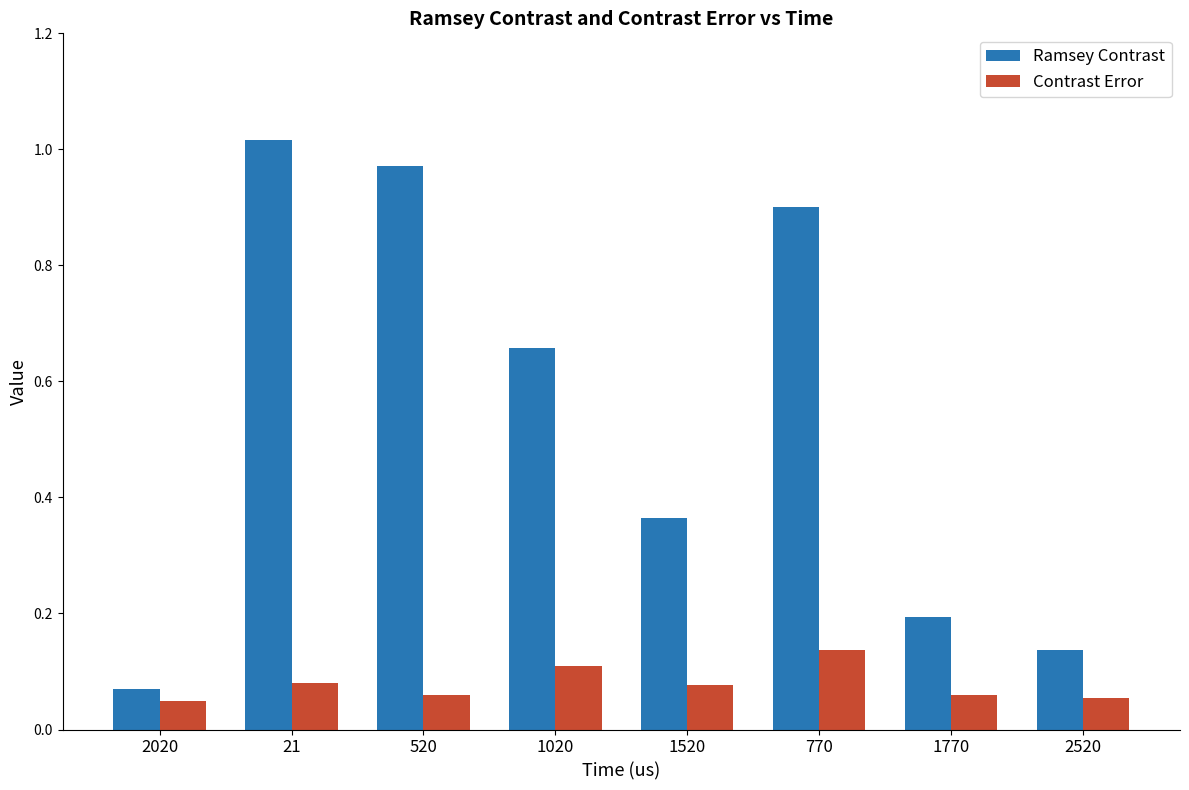

What are all the series names shown in the legend?

Ramsey Contrast, Contrast Error